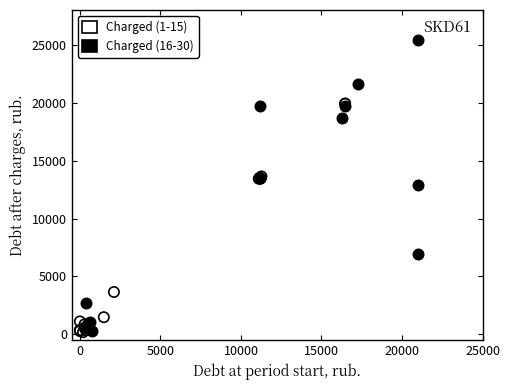

Which series contains the highest Y value?

Charged (16-30)